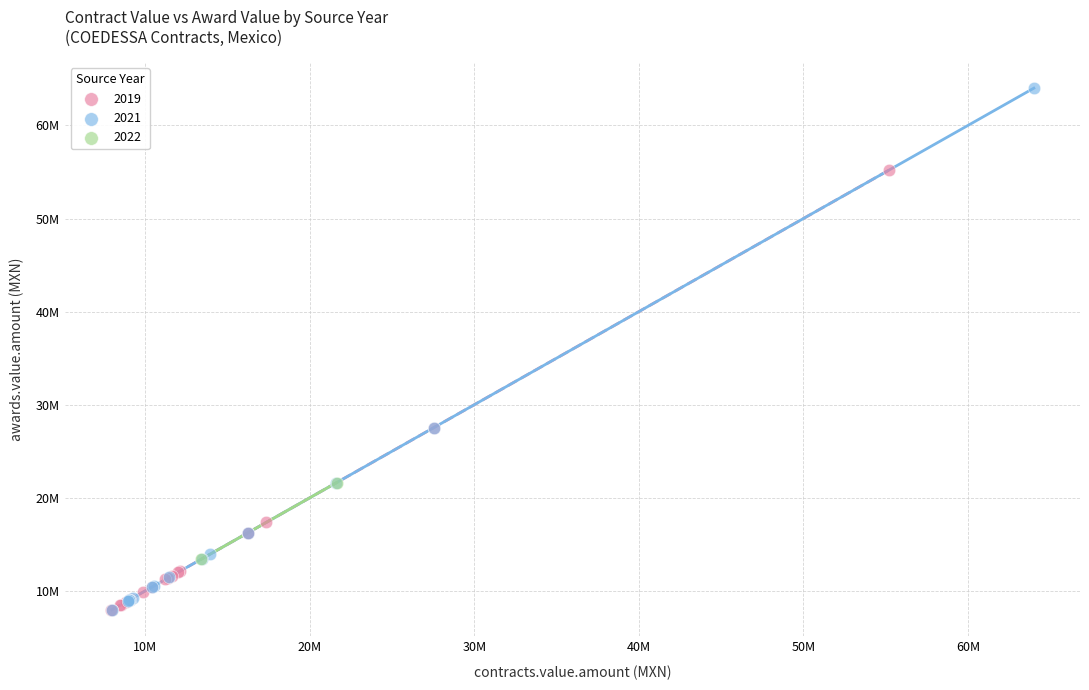

What are all the series names shown in the legend?

2019, 2021, 2022